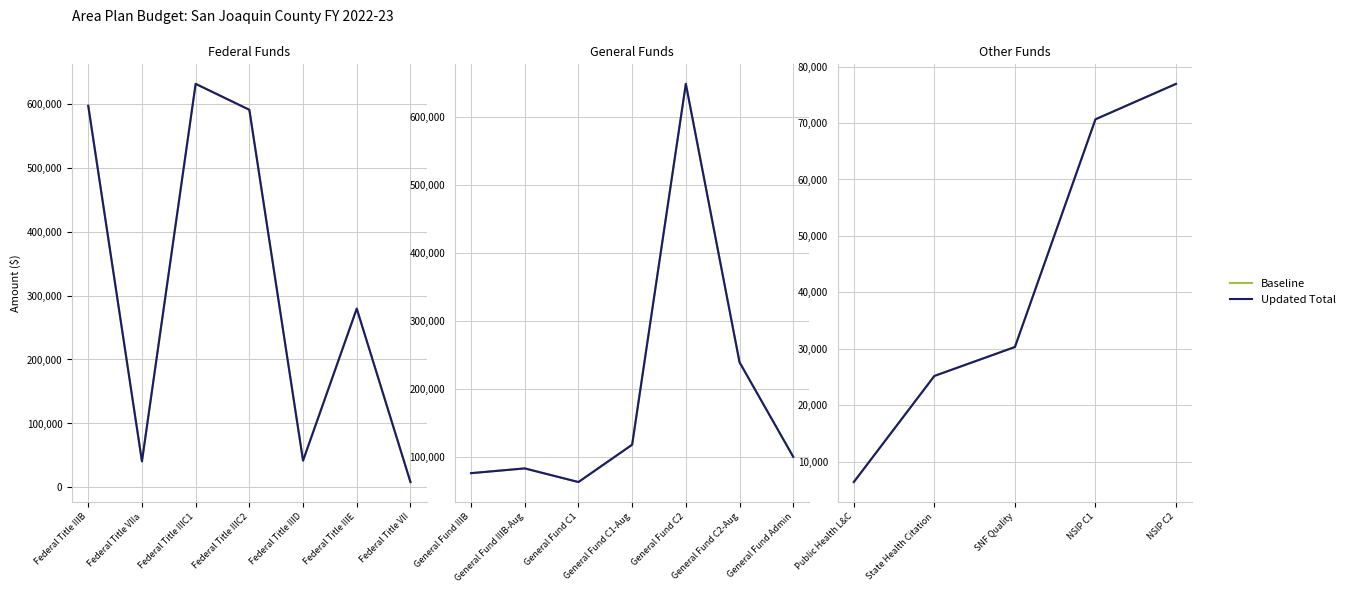

Which has a higher value, State Health Citation or NSIP C1?

NSIP C1